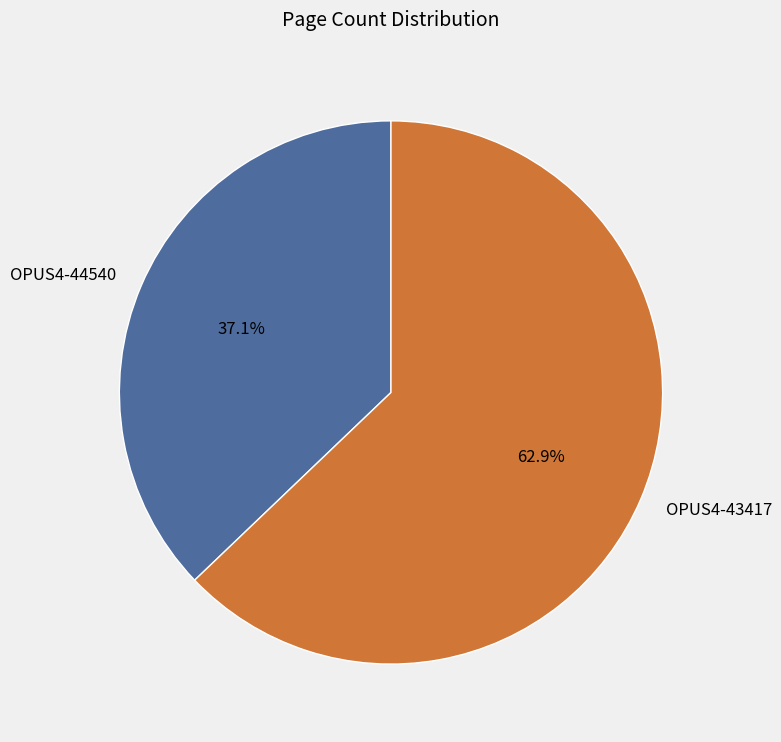

Rank the categories by value from lowest to highest.

OPUS4-44540, OPUS4-43417